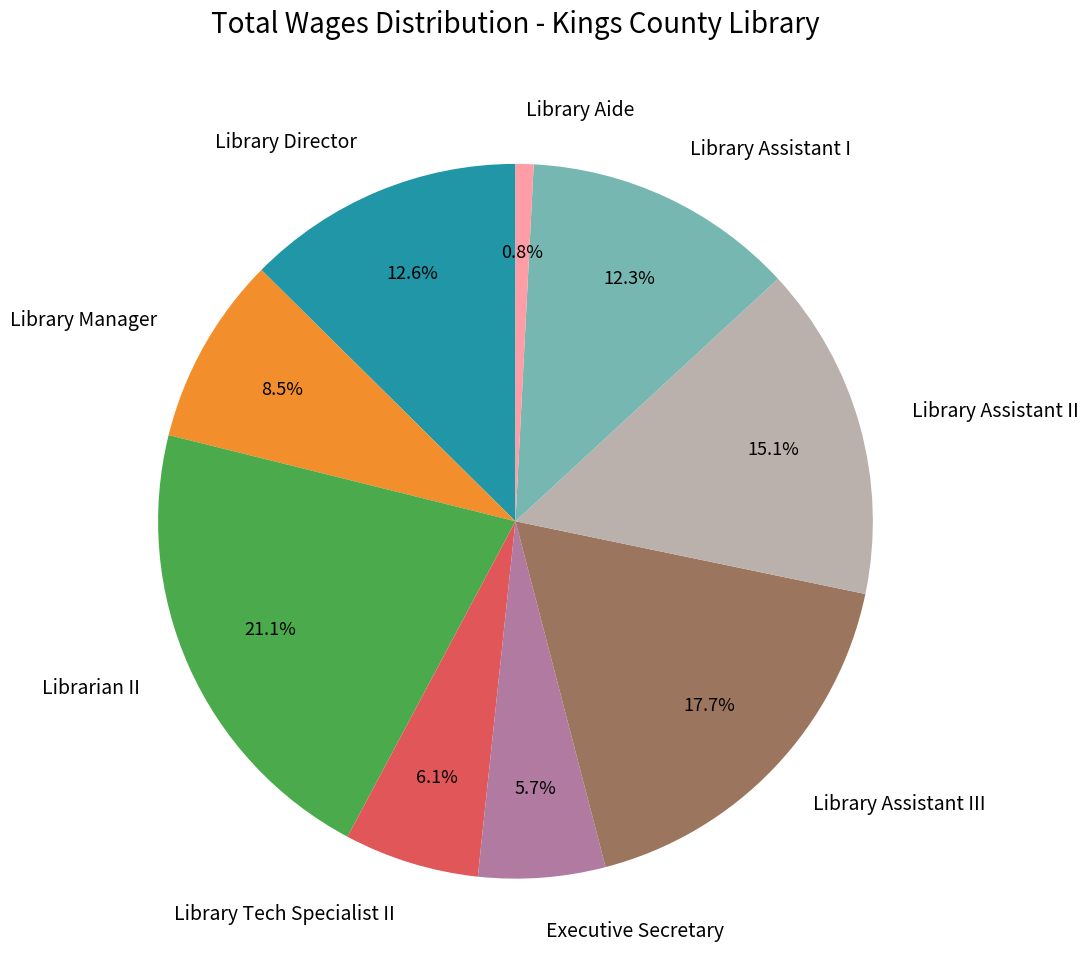

Is there a majority slice in this chart?

No